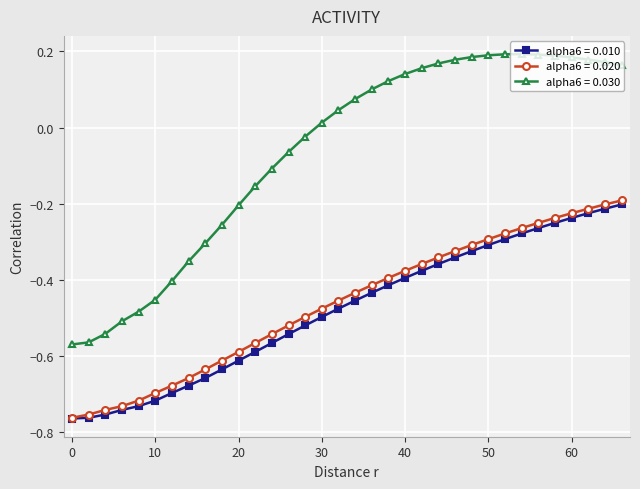

Which series has the largest range (max minus min)?

alpha6 = 0.030